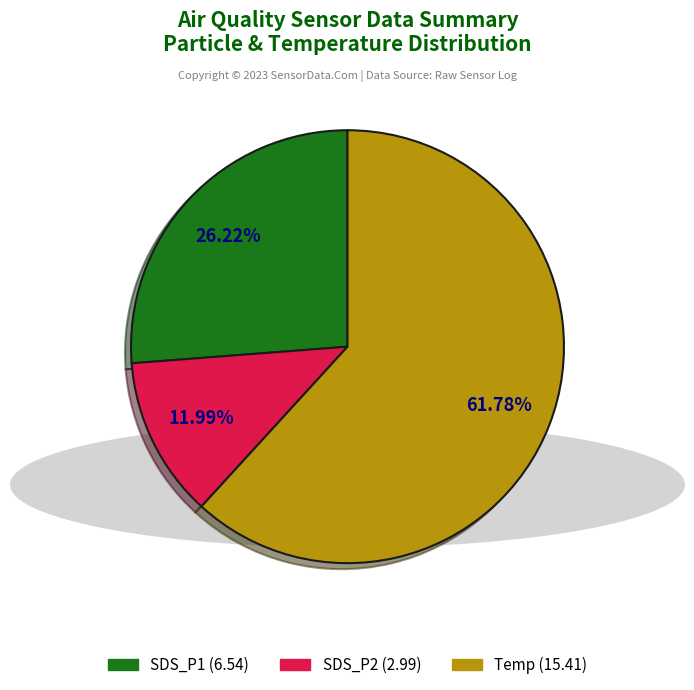

Does any single category account for the majority?

Yes